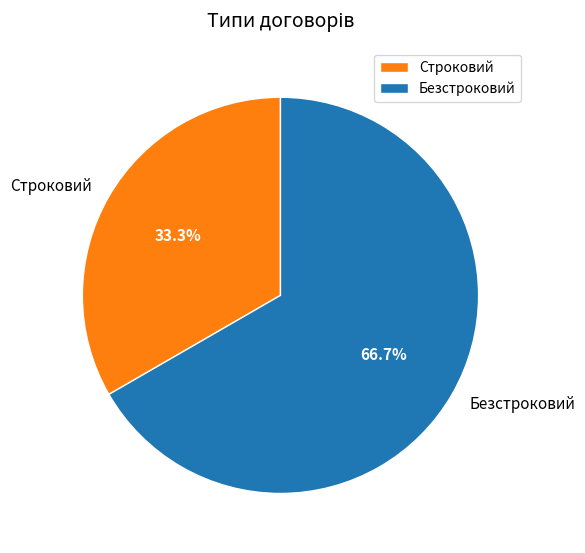

What is the ratio of the value at Строковий to the value at Безстроковий?

0.5